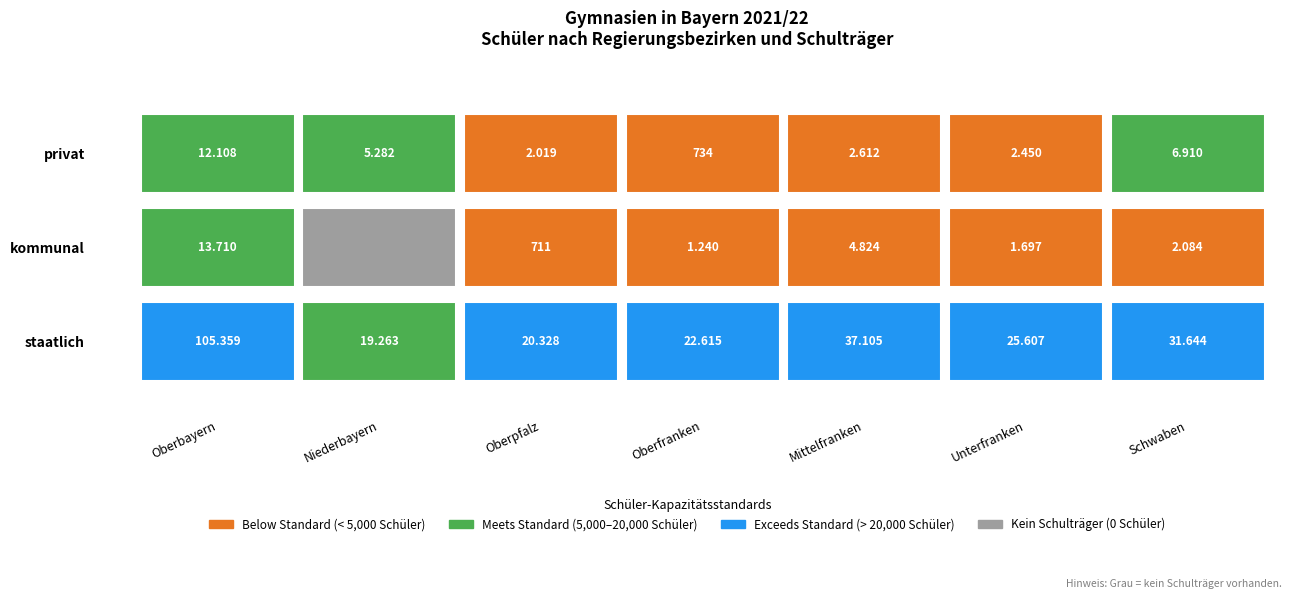

What is the total value across all series at Oberpfalz?

23058